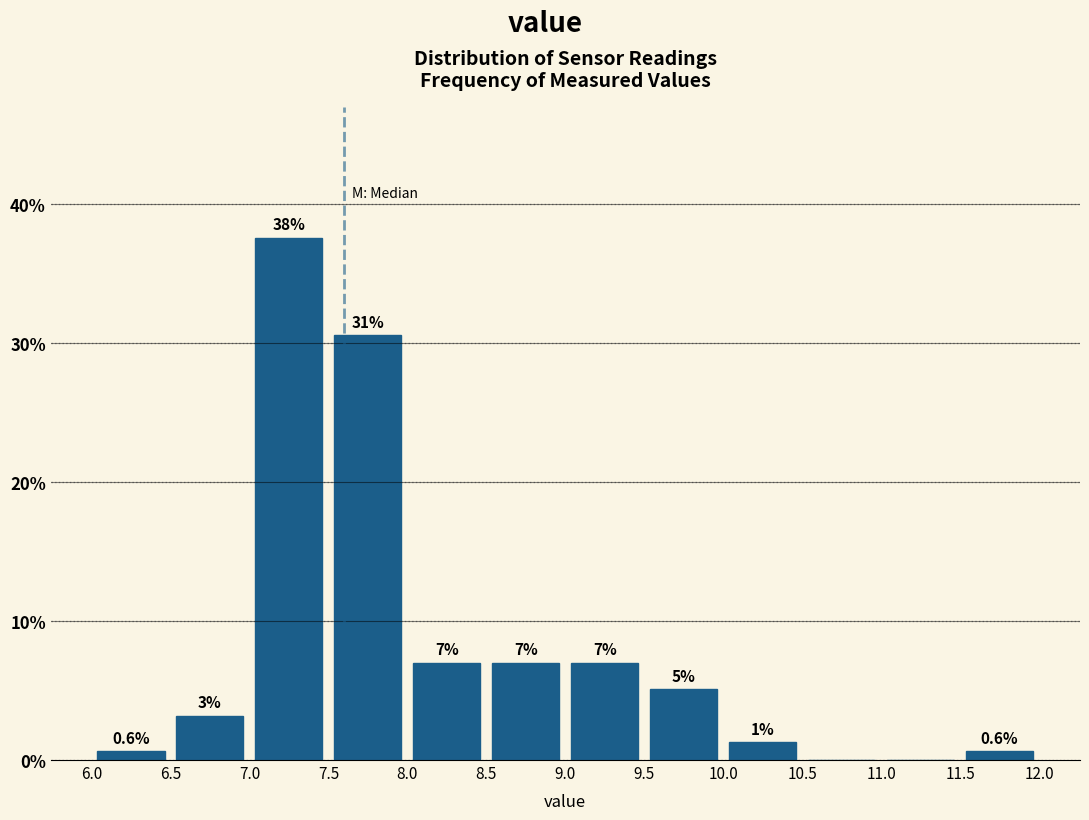

Over which range of the x-axis is the bar tallest?

7.0 to 7.5